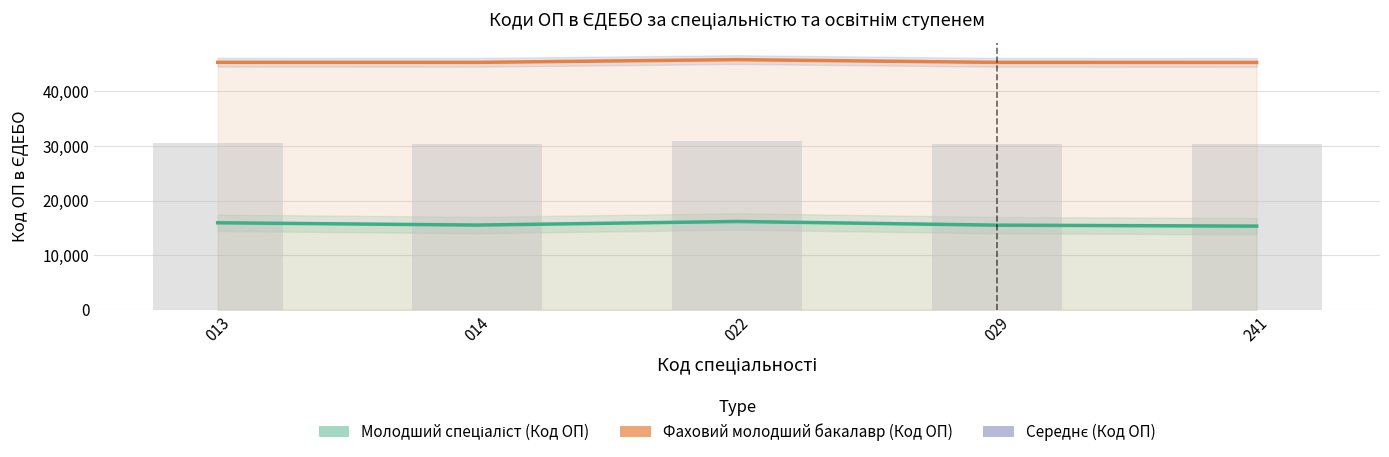

What is the minimum value for Молодший спеціаліст (Код ОП)?

15328.0